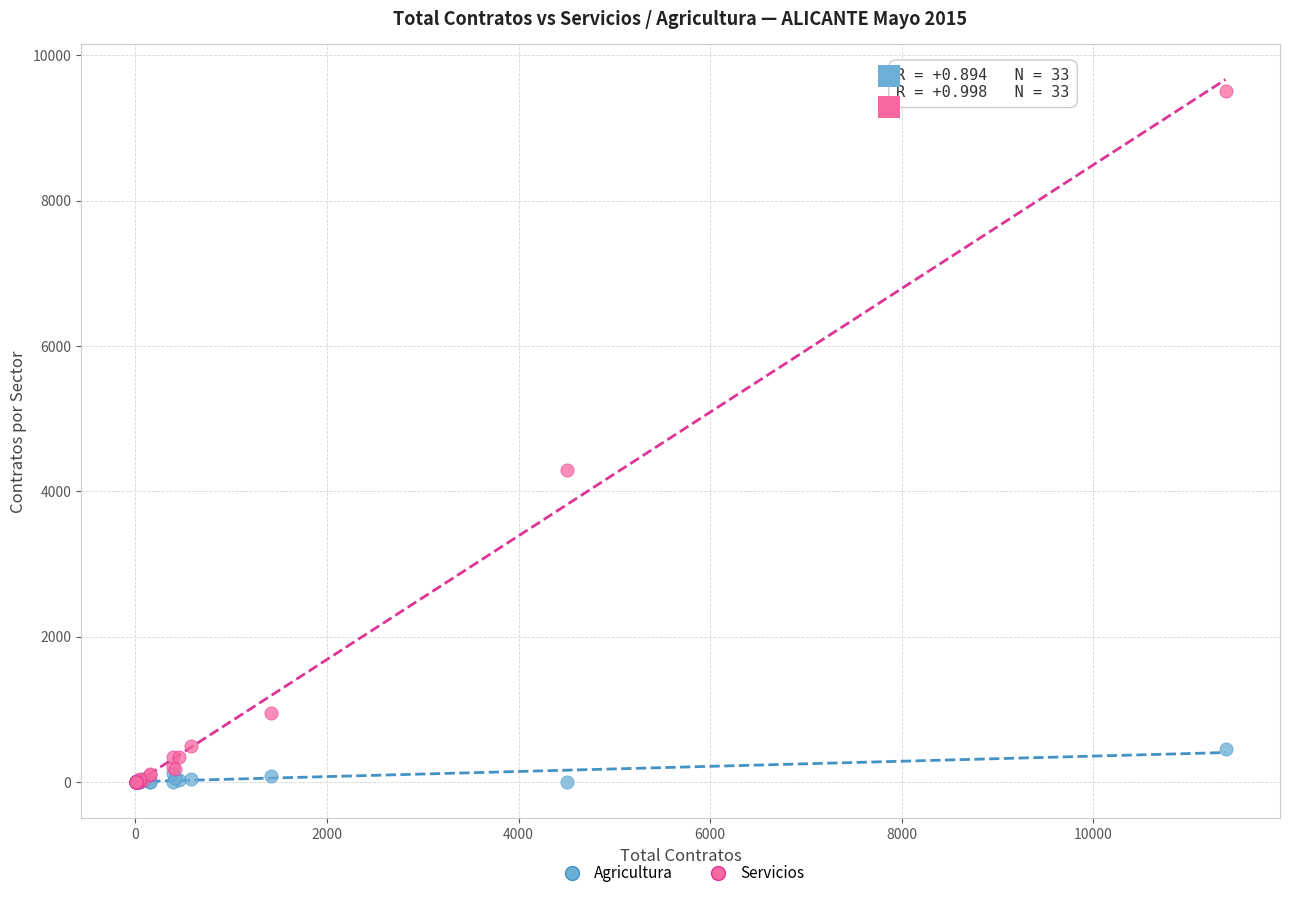

In the Servicios series, what Y value is closest to 4757?

4298